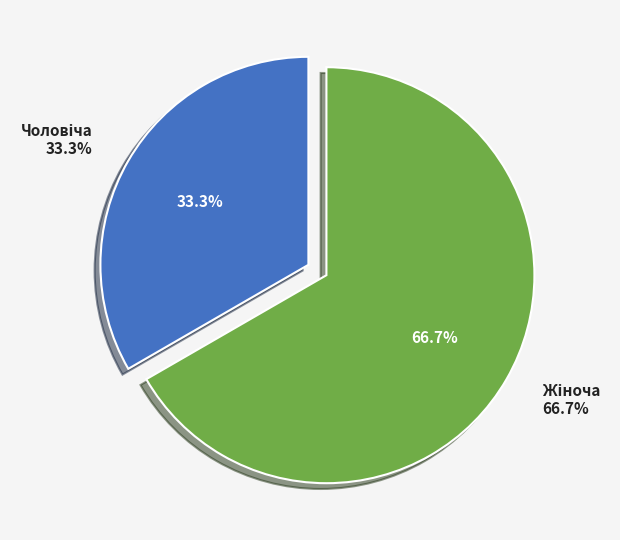

What is the change in value from Чоловіча to Жіноча?

+1